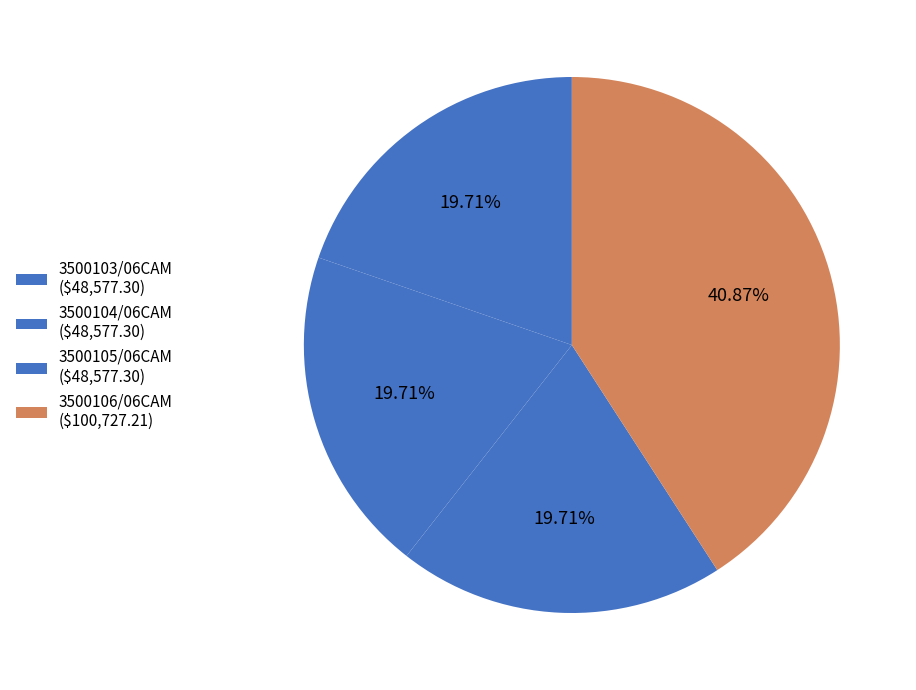

What is the smallest slice in the pie chart?

3500103/06CAM